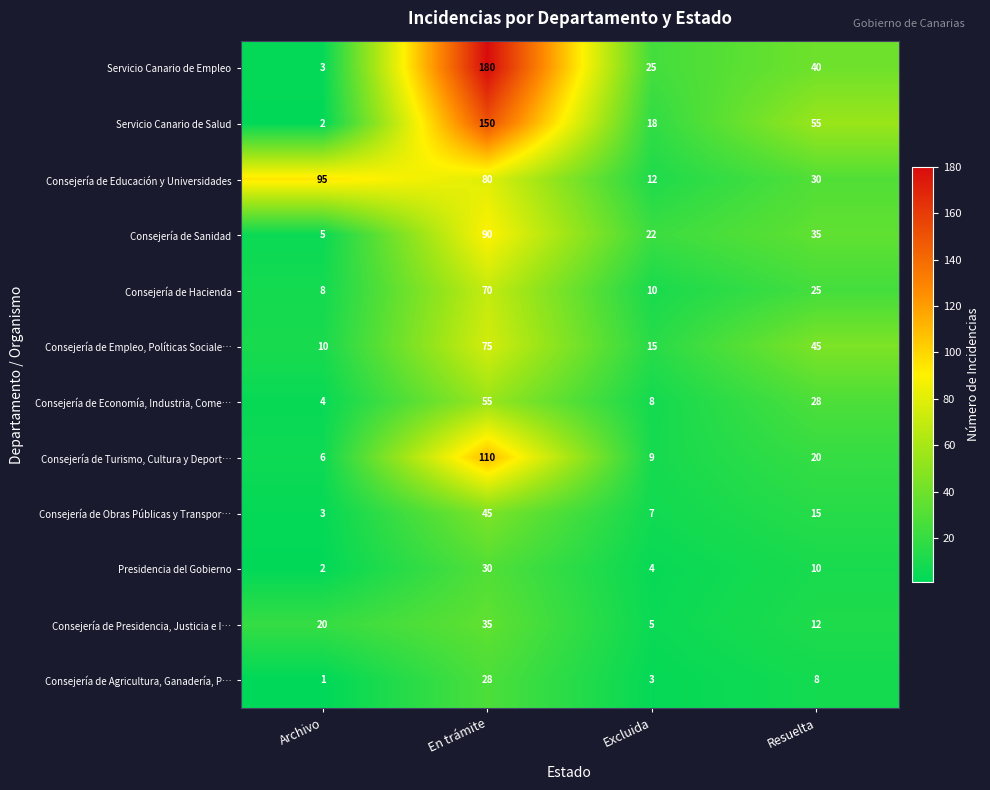

Which series has the widest spread of values?

Servicio Canario de Empleo